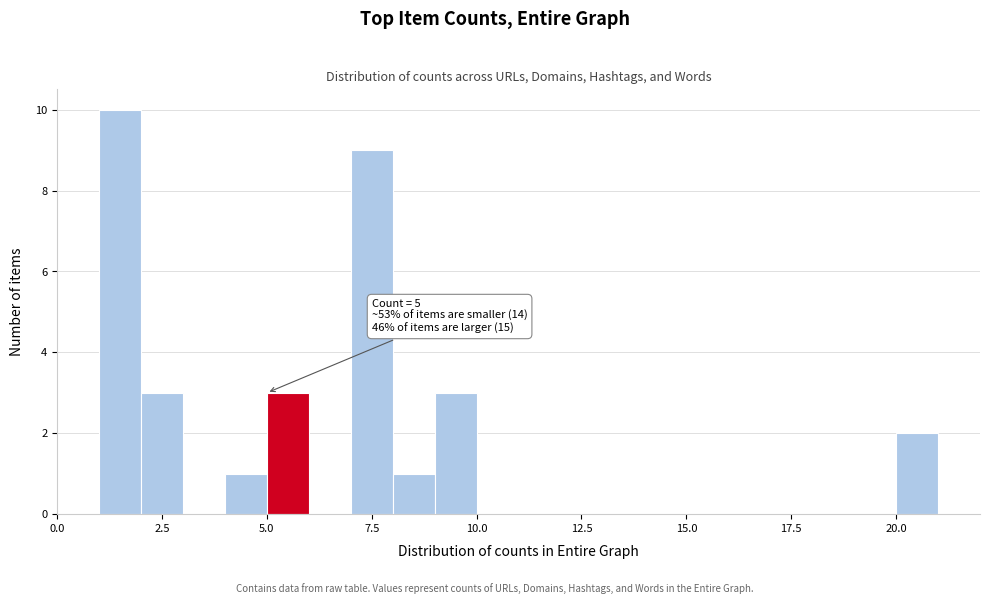

Around what value on the x-axis is the tallest bar? Give the approximate position of its centre, as read against the axis.

1.5